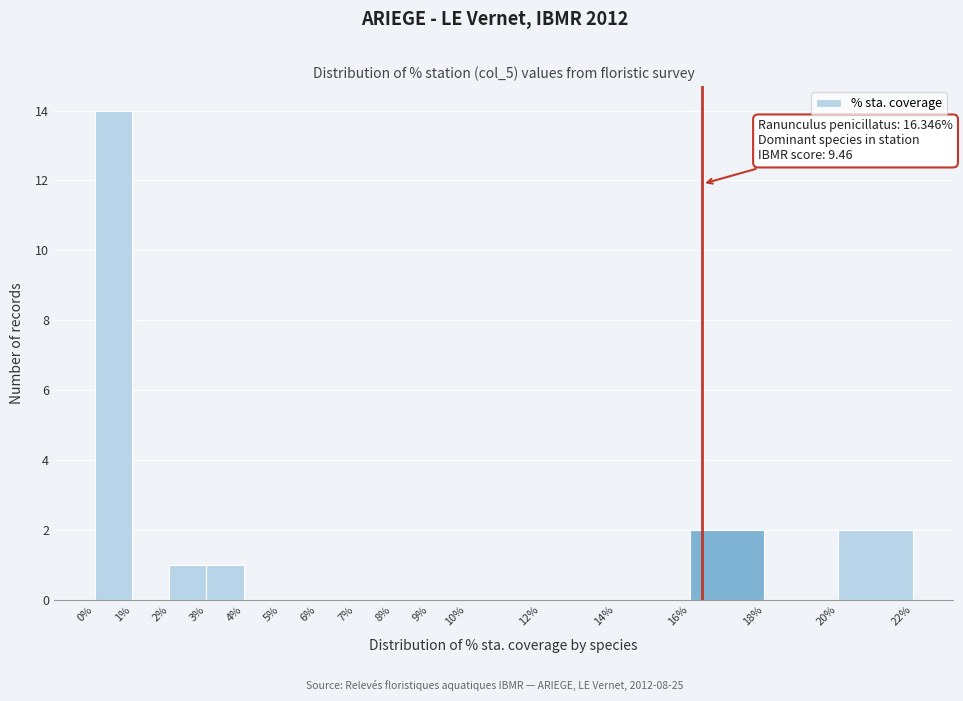

Which range on the x-axis has the tallest bar?

0% to 1%